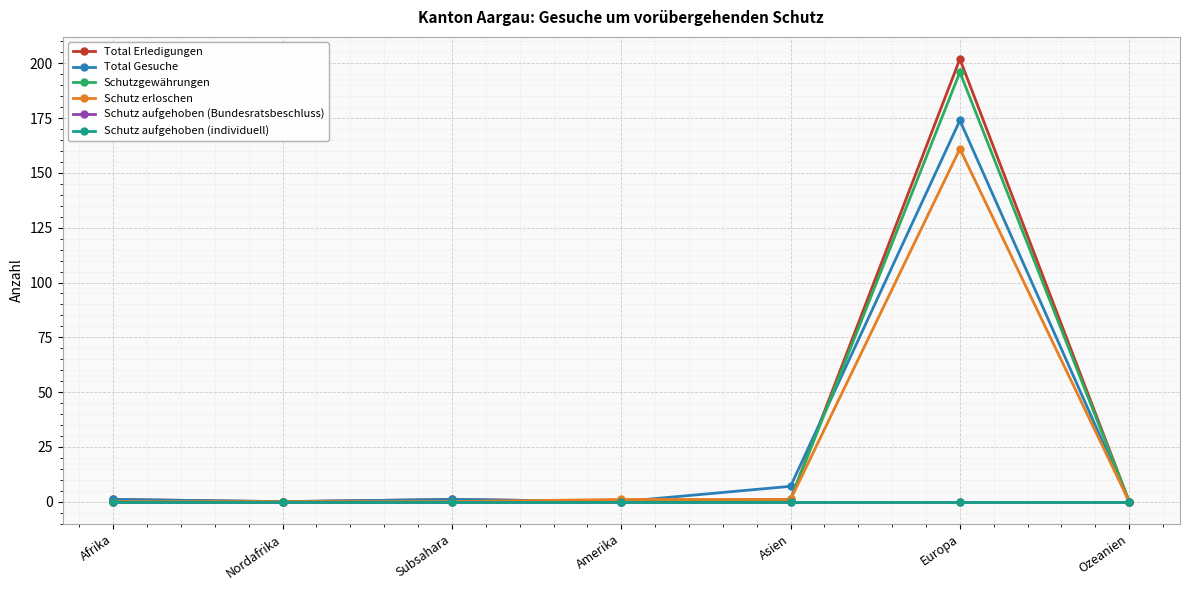

What is the approximate value of Schutzgewährungen at Europa, to the nearest 50?

200